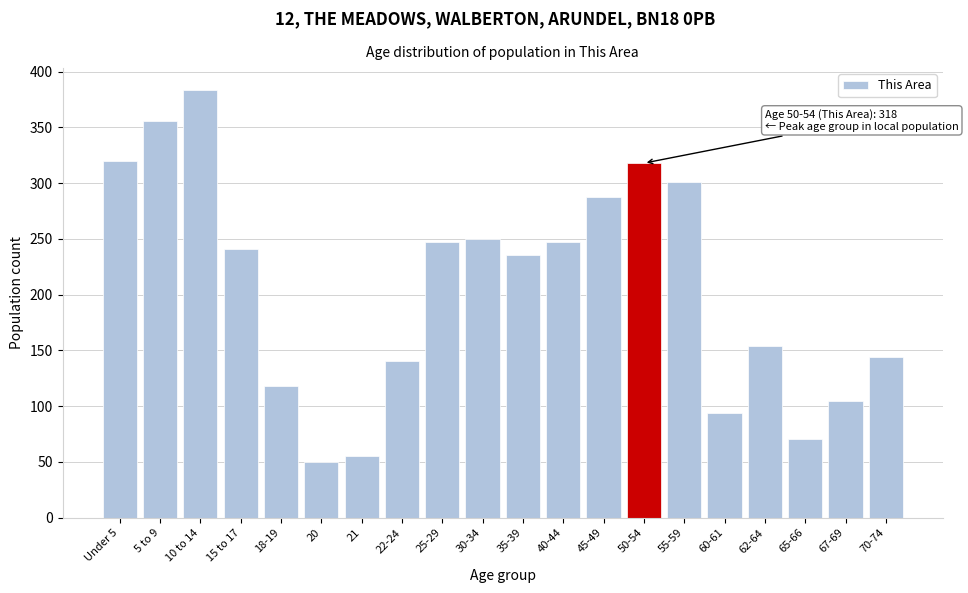

Reading left to right, extract all data points from this chart.

320	356	384	241	118	50	55	141	247	250	236	247	288	318	301	94	154	71	105	144